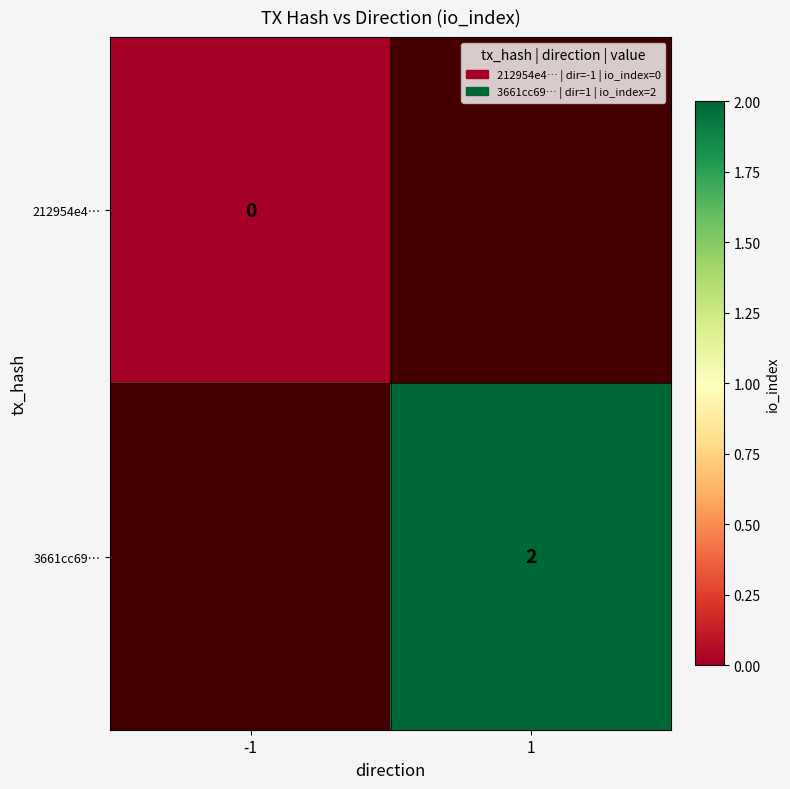

True or false: 3661cc69… has a value of 3 at 1.

False